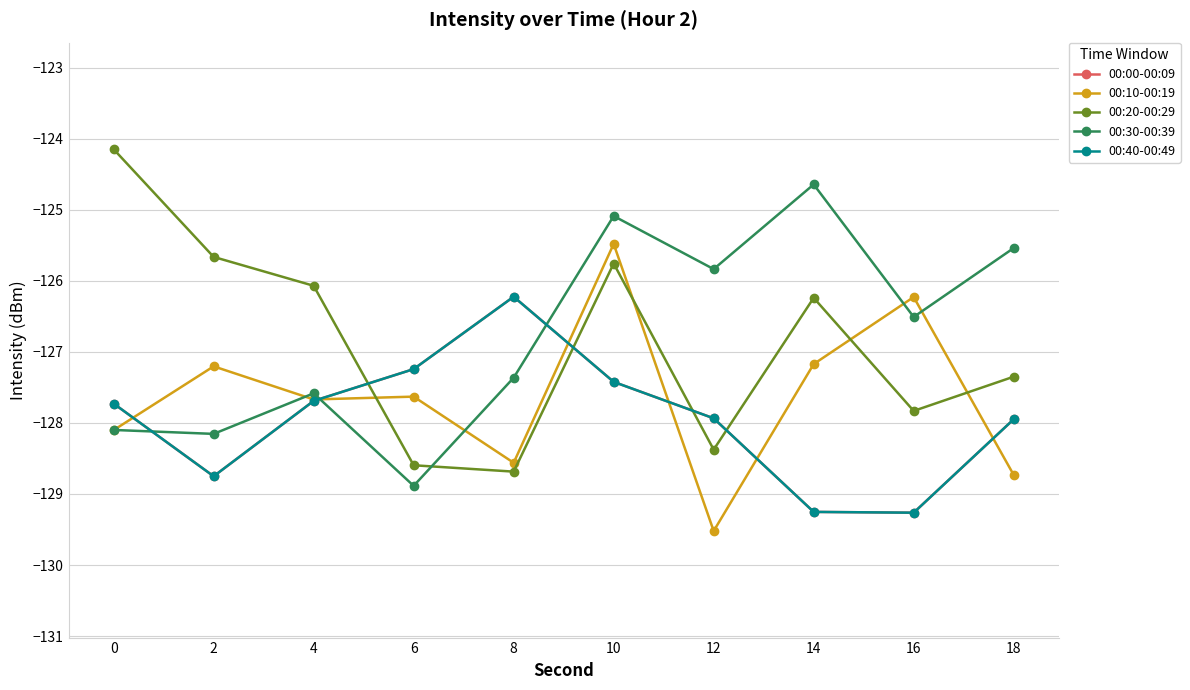

Does the chart have visible grid lines?

Yes